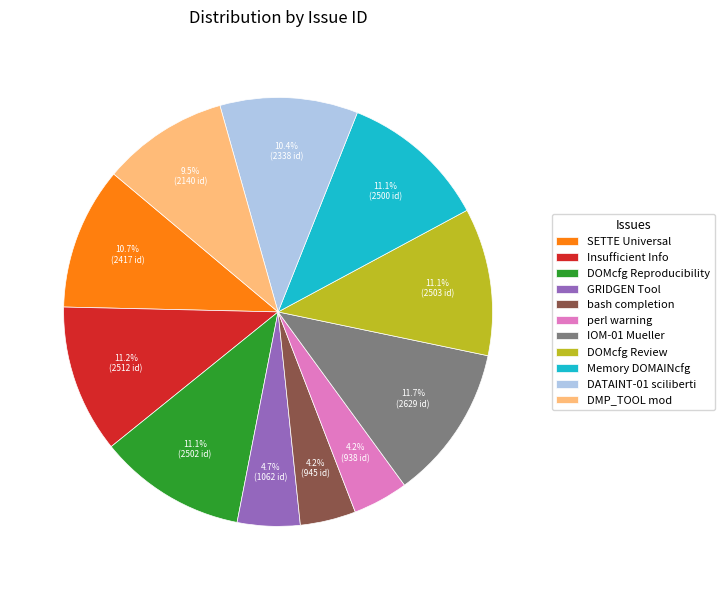

Approximately how many times larger is the value at GRIDGEN Tool compared to Insufficient Info?

0.4